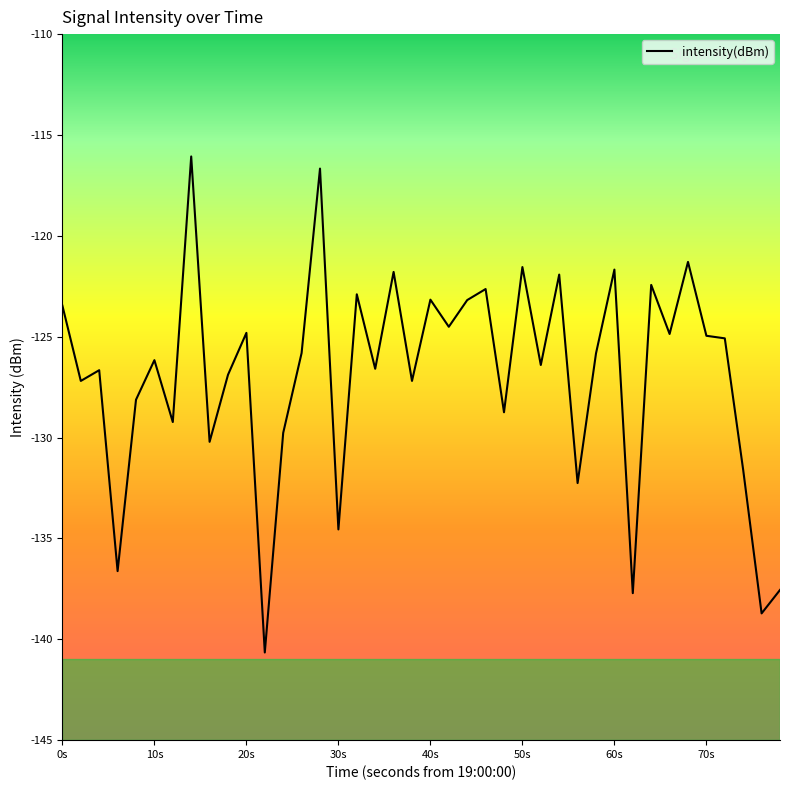

What is the difference between the maximum and minimum values?

24.6